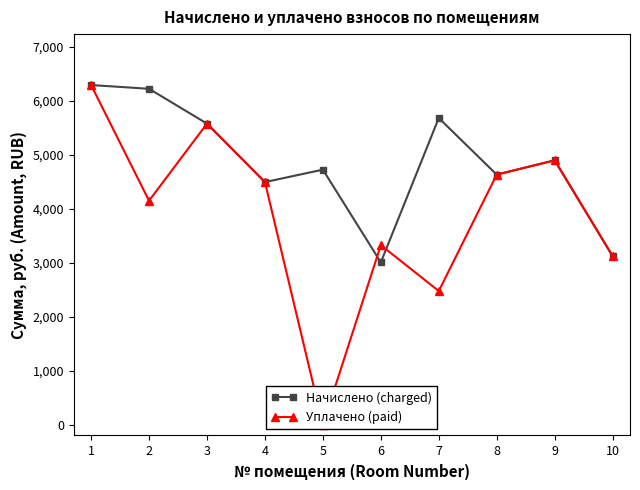

Where does the Начислено (charged) series first go above 4896?

1